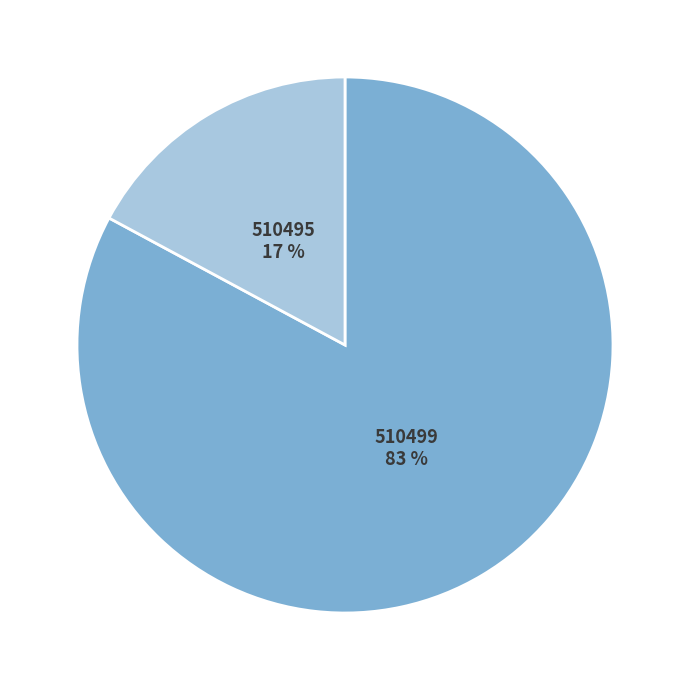

Is there a majority slice in this chart?

Yes